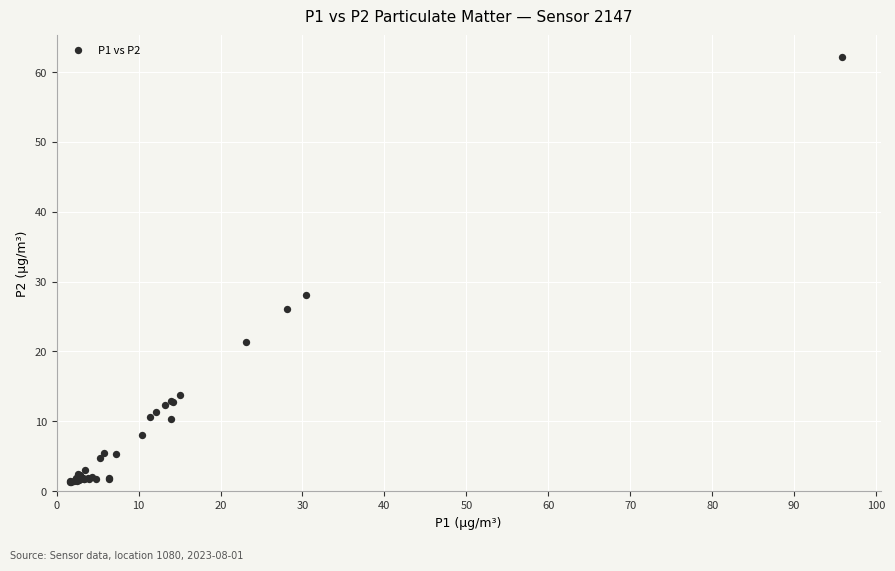

What Y value in the scatter plot is closest to 31?

28.0